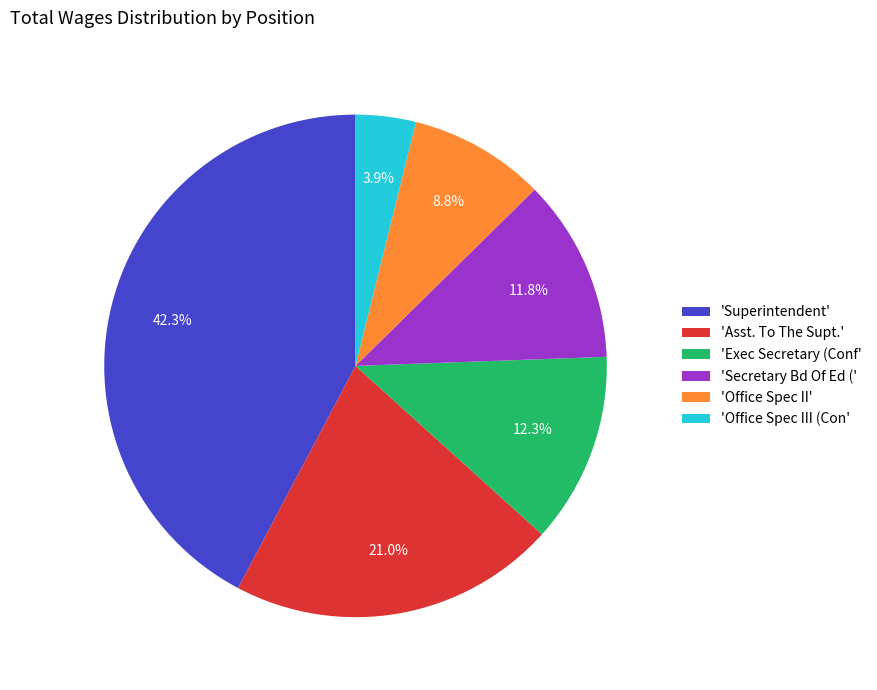

What is the largest slice in the pie chart?

'Superintendent'